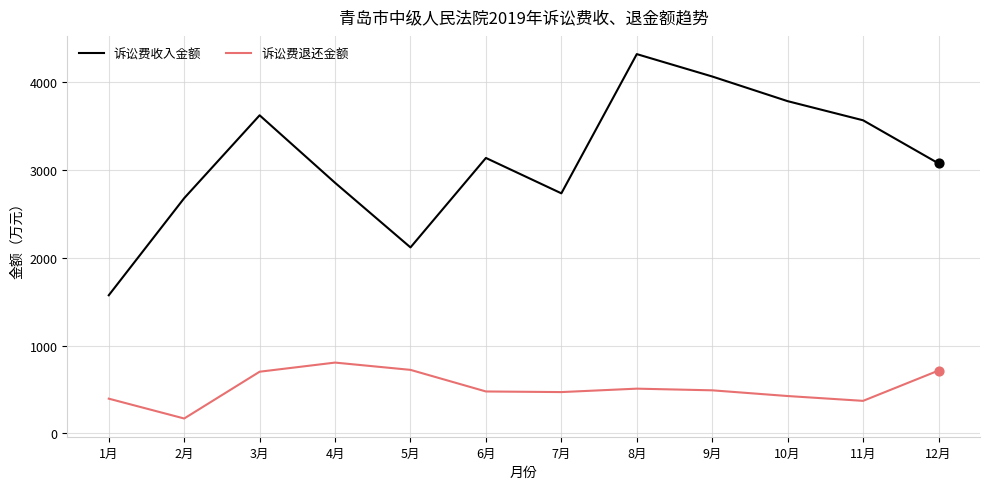

What is the total value across all series at 9月?

4557